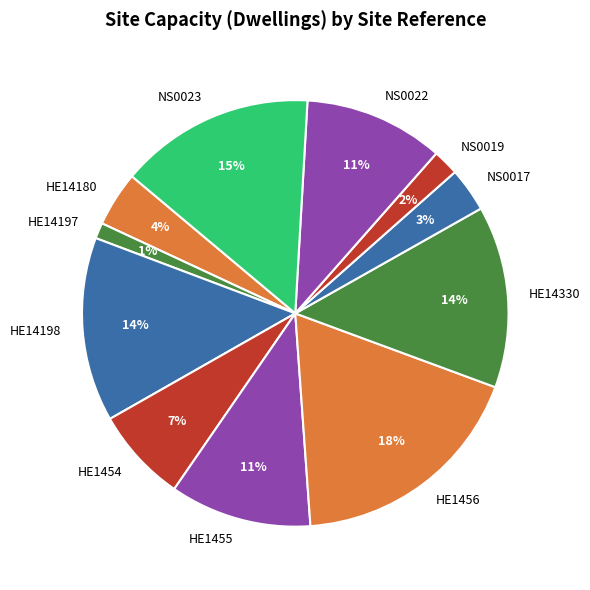

What is the smallest slice in the pie chart?

HE14197